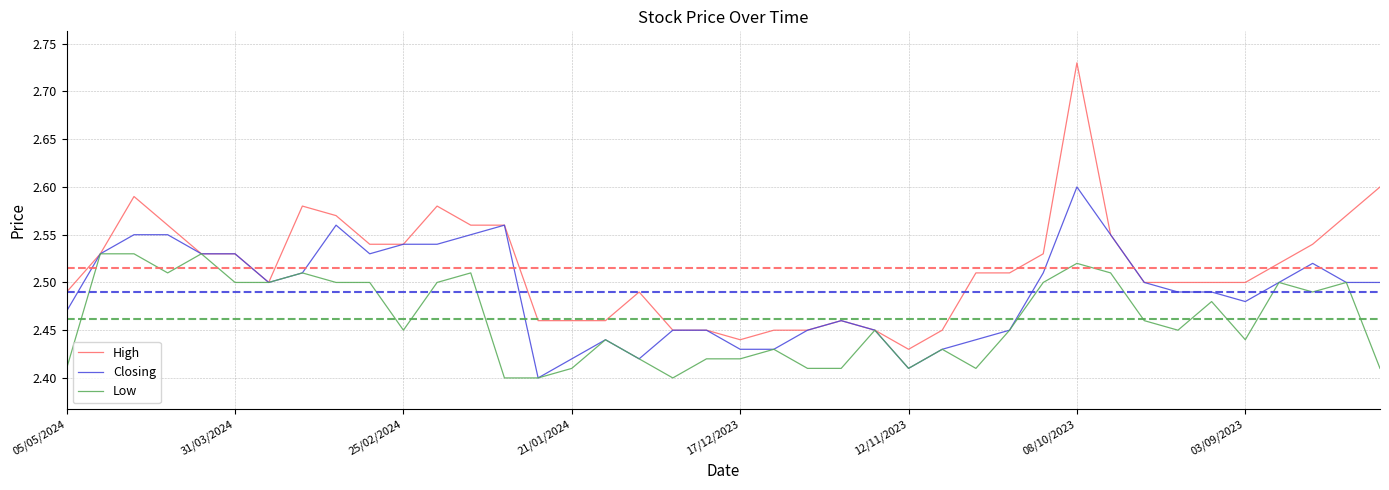

What is the sum of all Closing values?

99.6